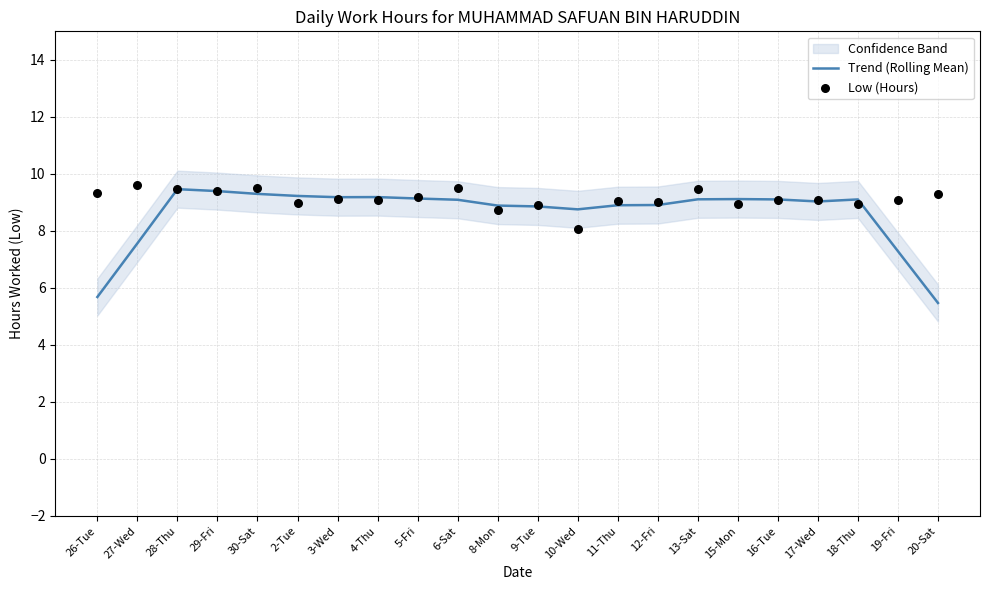

At how many categories does at least one series exceed 7?

22